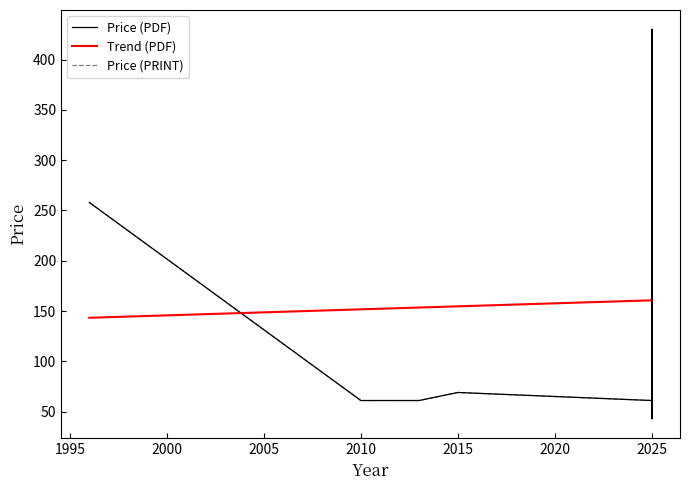

How many lines are shown in the chart?

2